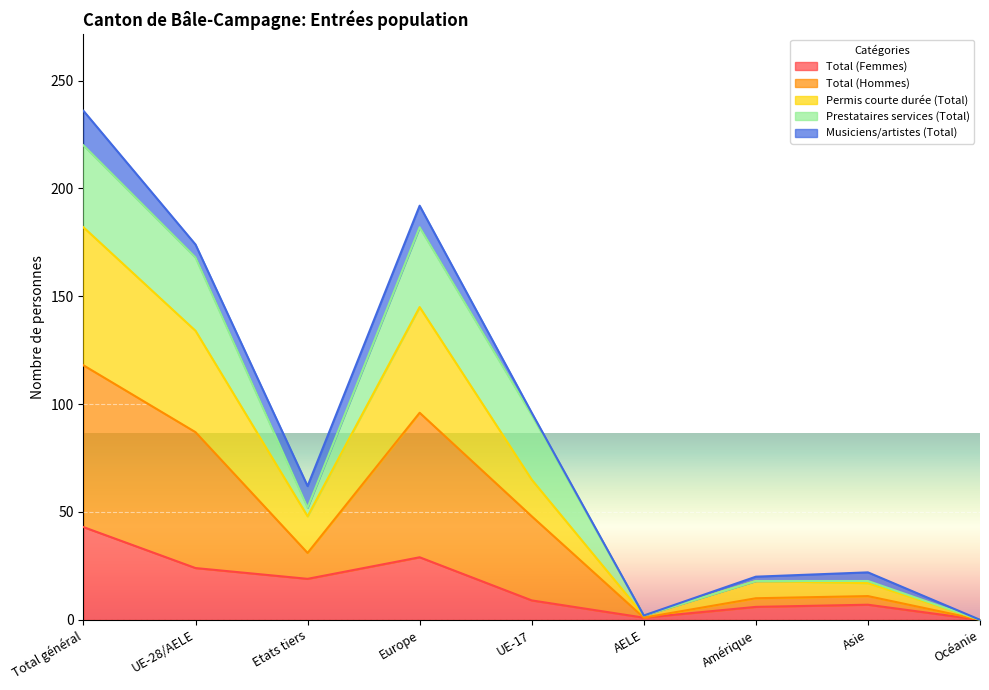

True or false: Total (Hommes) and Total (Femmes) cross at least once.

False